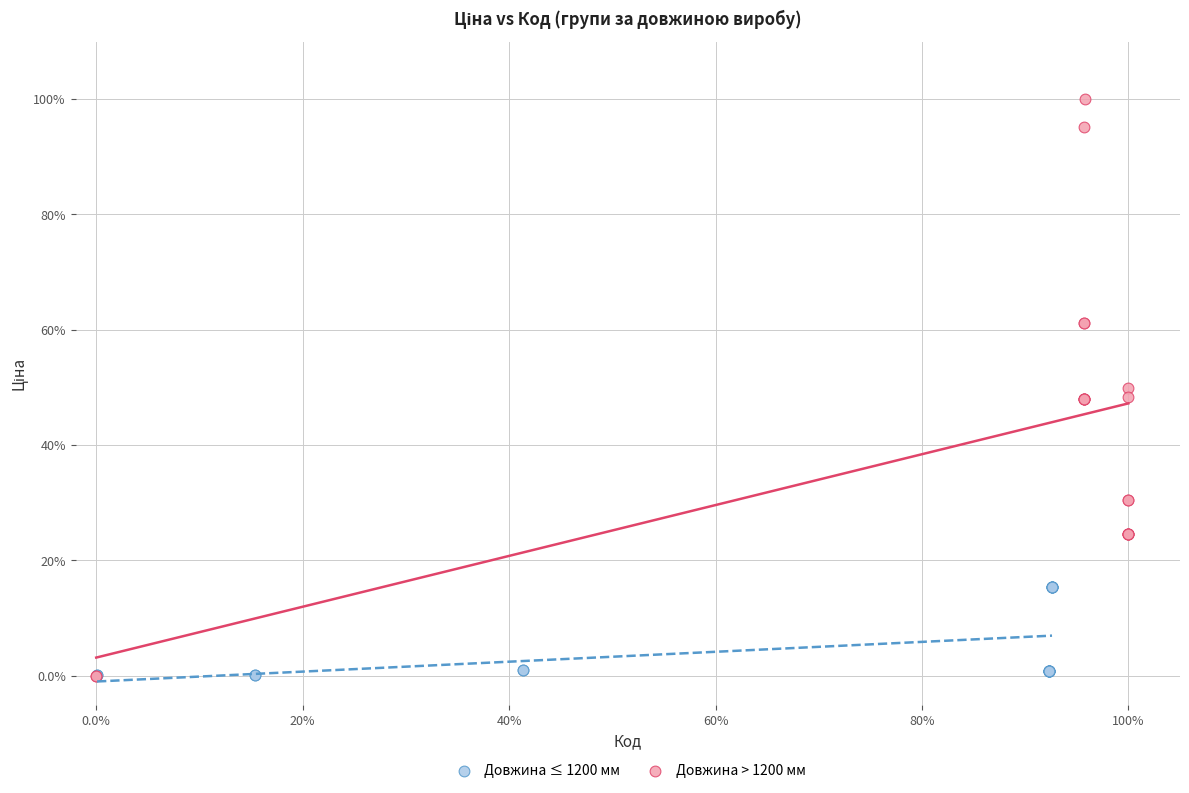

Which series contains the highest Y value?

Довжина > 1200 мм